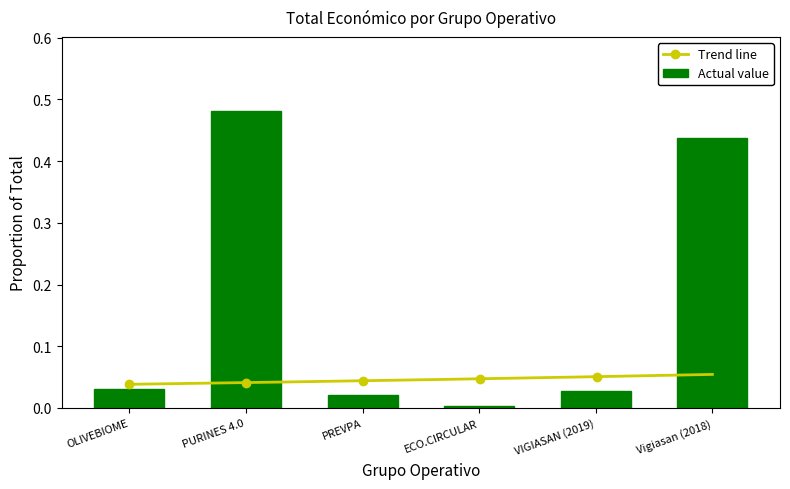

The chart shows a value of 0.0 at OLIVEBIOME. True or false?

True